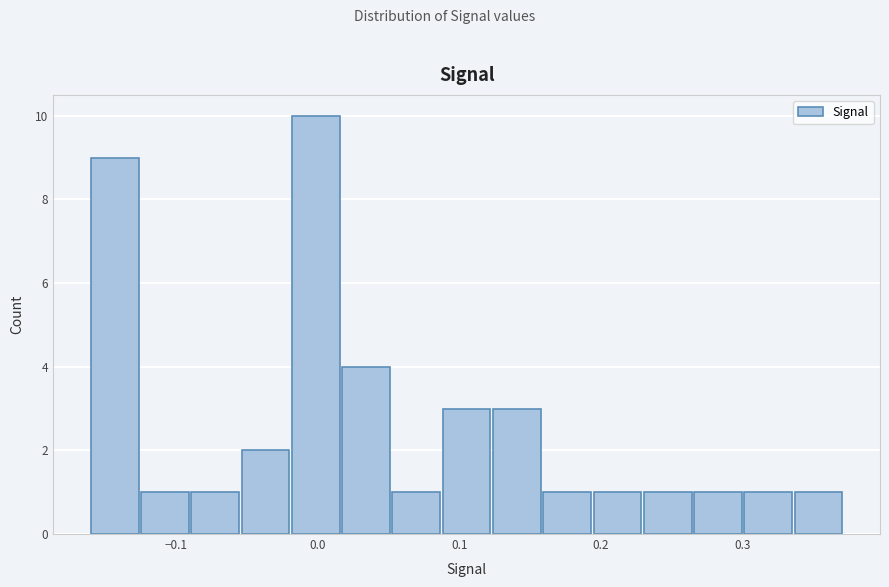

Read against the x-axis, roughly where is the centre of the tallest bar?

0.00